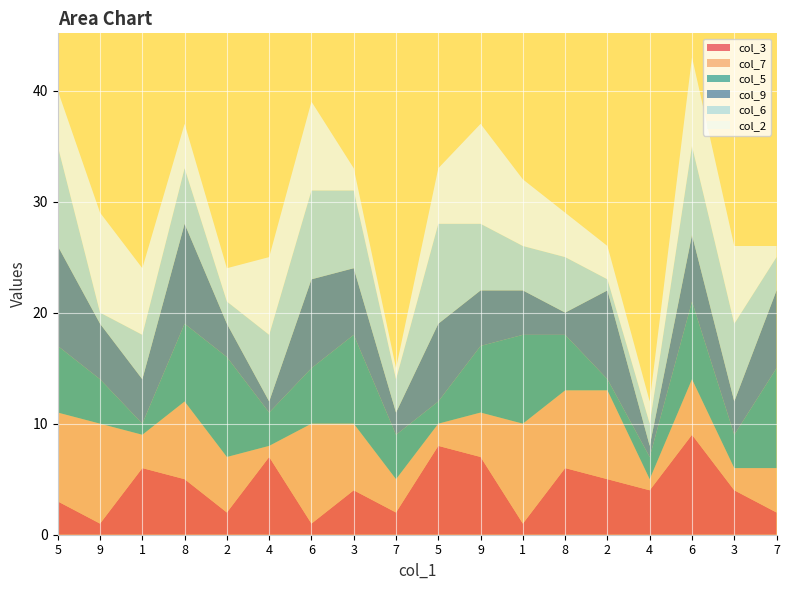

Reading left to right, transcribe all the data shown in this chart.

col_3: 3	1	6	5	2	7	1	4	2	8	7	1	6	5	4	9	4	2
col_7: 8	9	3	7	5	1	9	6	3	2	4	9	7	8	1	5	2	4
col_5: 6	4	1	7	9	3	5	8	4	2	6	8	5	1	2	7	3	9
col_9: 9	5	4	9	3	1	8	6	2	7	5	4	2	8	1	6	3	7
col_6: 9	1	4	5	2	6	8	7	3	9	6	4	5	1	2	8	7	3
col_2: 5	9	6	4	3	7	8	2	1	5	9	6	4	3	2	8	7	1